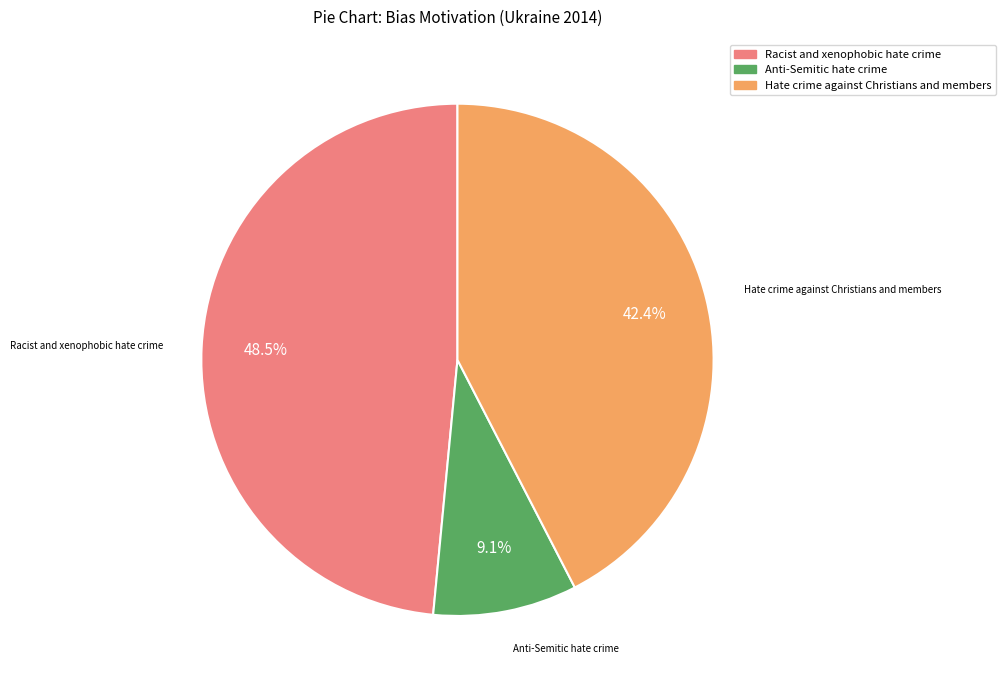

Do Hate crime against Christians and members and Racist and xenophobic hate crime together represent more than half of the pie?

Yes